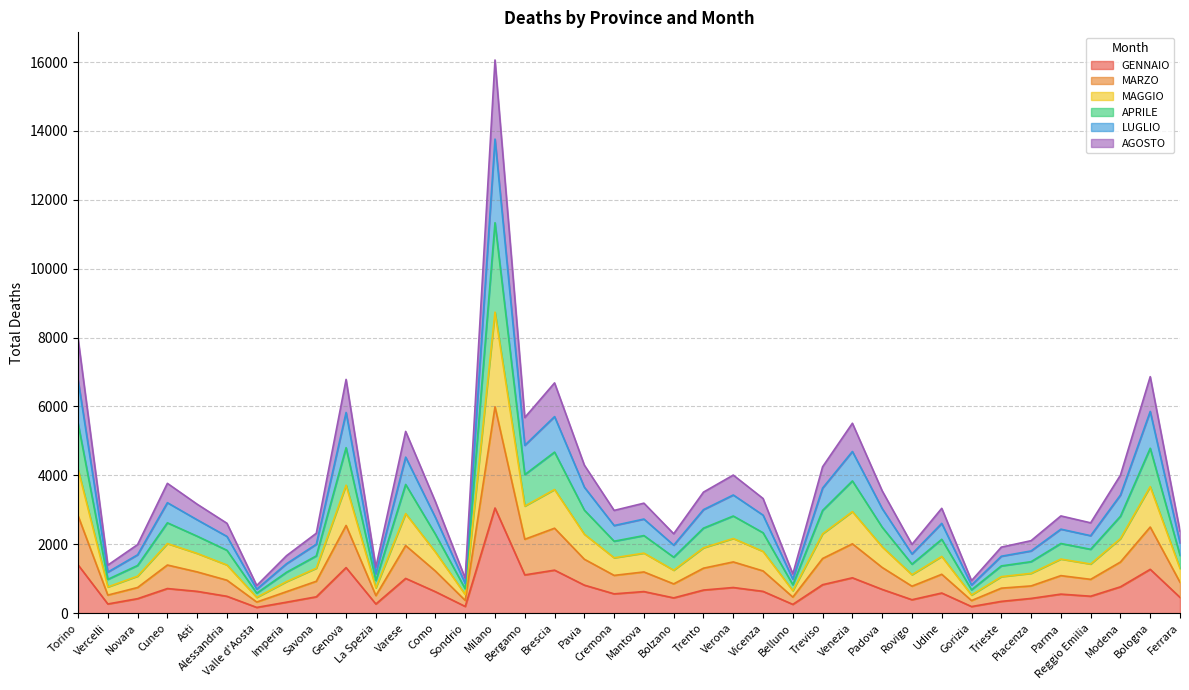

True or false: APRILE and LUGLIO intersect in this chart.

False